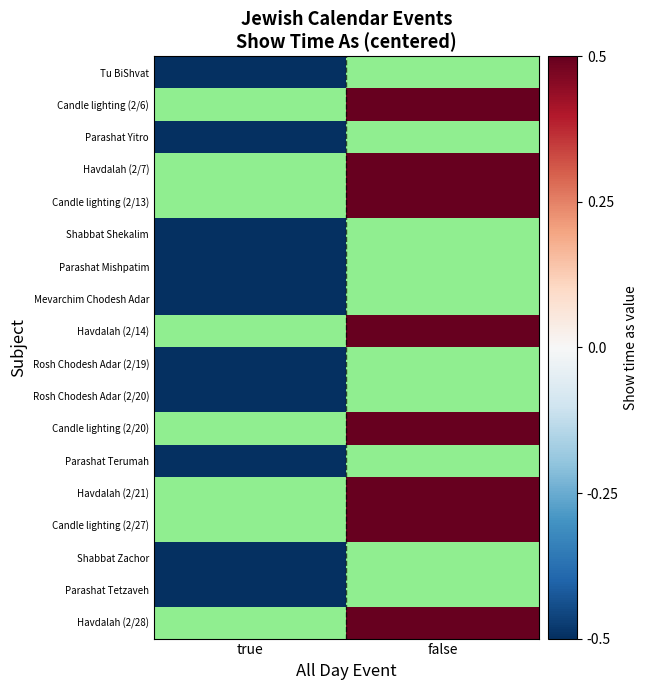

Count the number of categories in the chart.

2